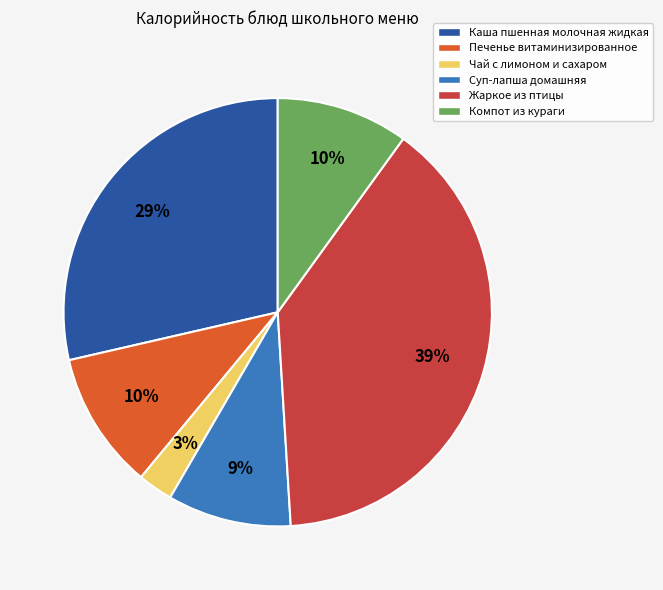

How many slices are in this pie chart?

6